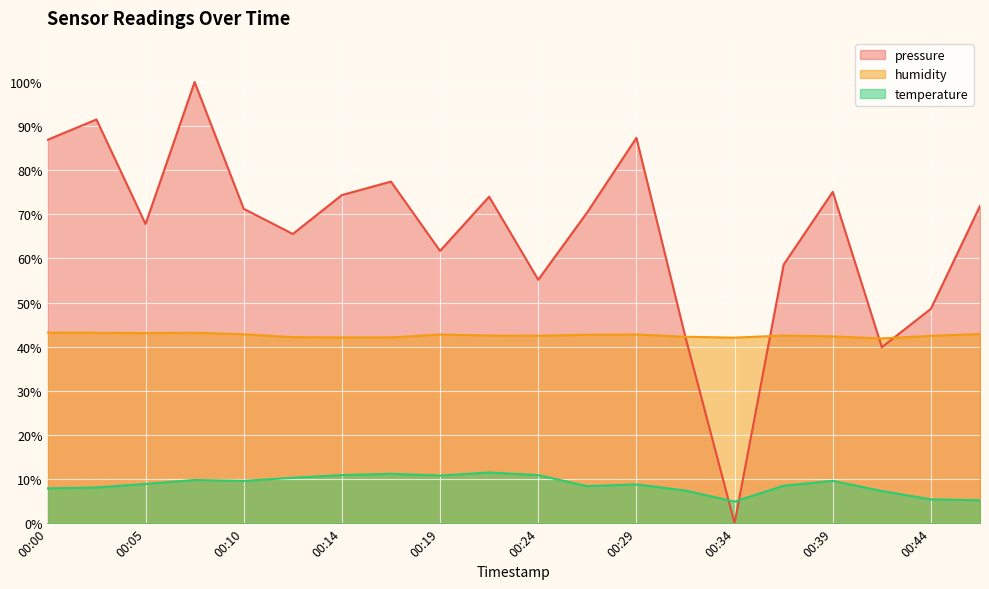

True or false: pressure has more than 2 interior local peaks.

True